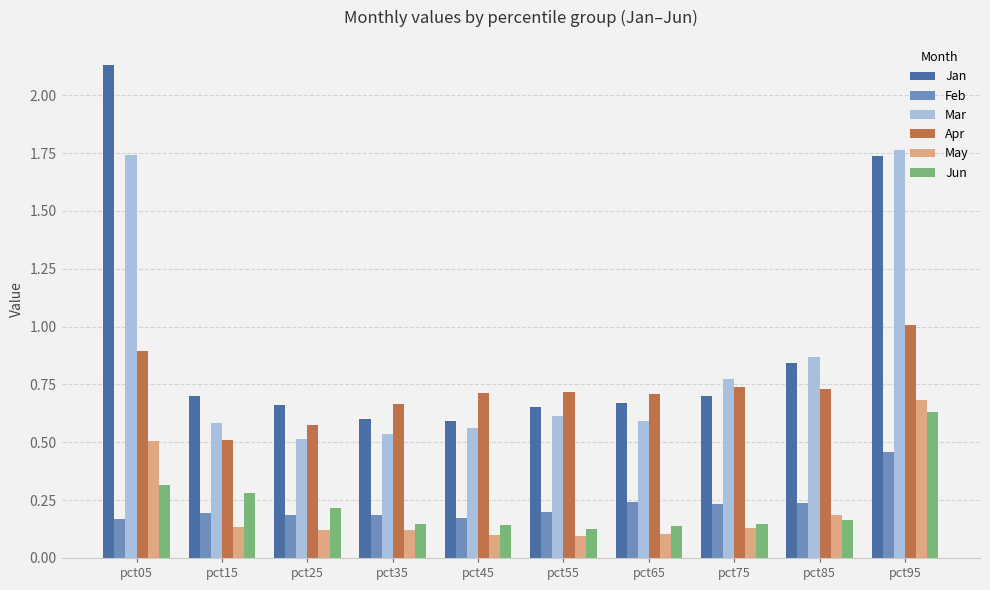

Which label corresponds to the largest value in the chart?

pct05